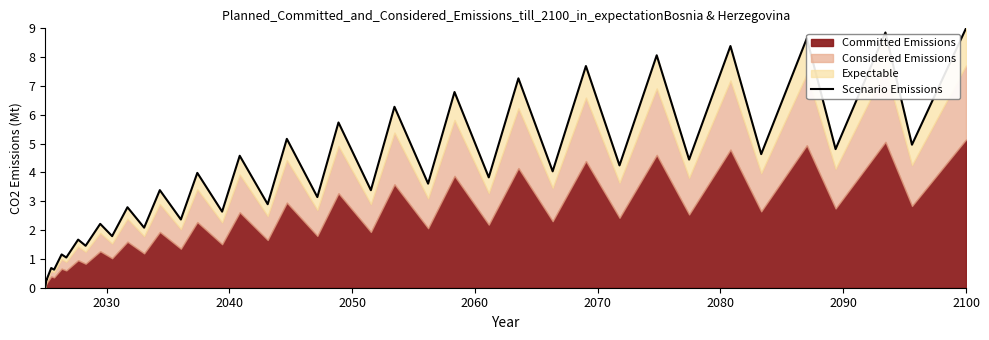

What is the value of the 2nd point from the left?

0.3